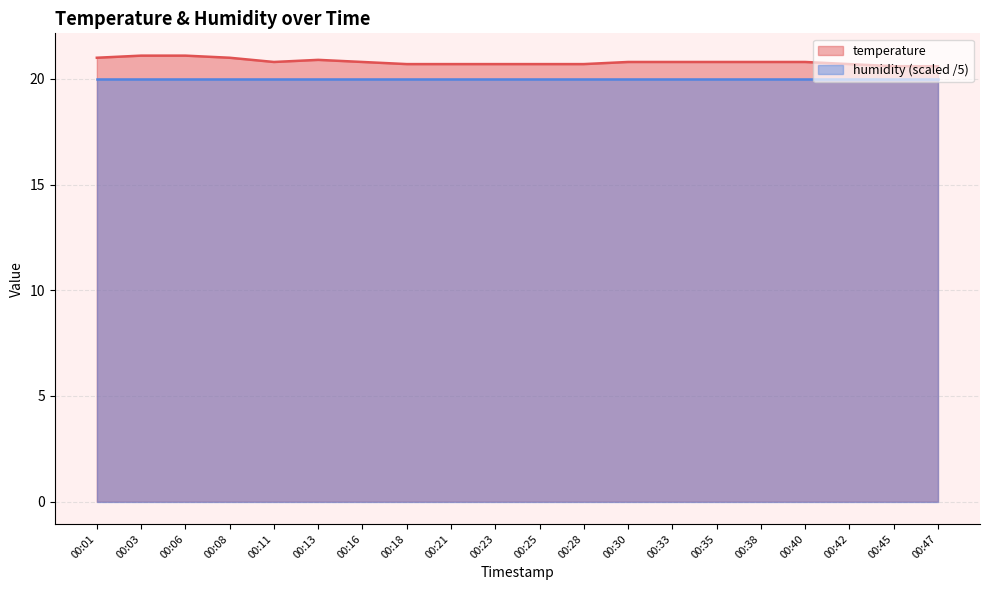

How many interior local peaks (higher than both neighbors) does the data have?

1